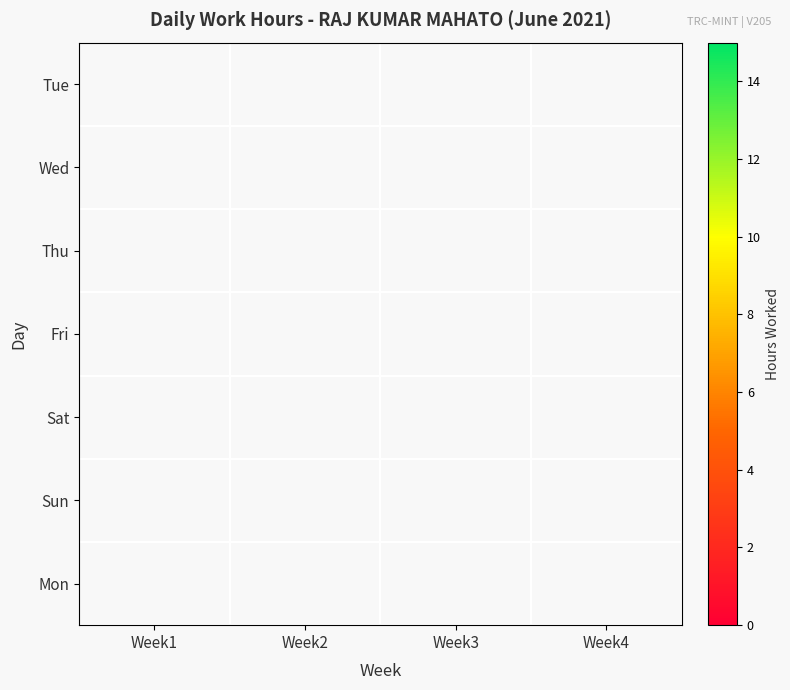

How many series are shown in this chart?

7